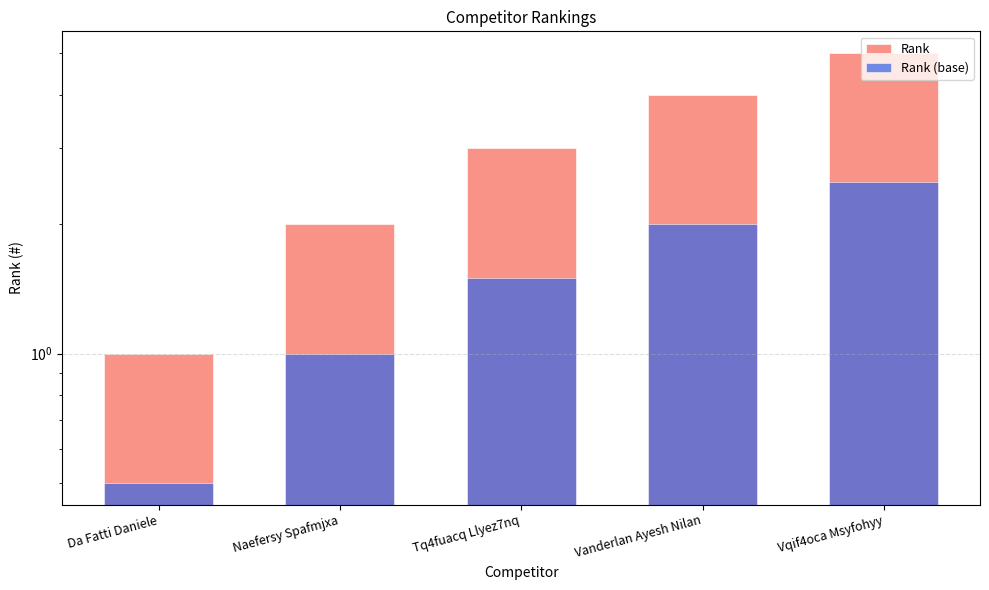

What is the total value across all series at Naefersy Spafmjxa?

3.0